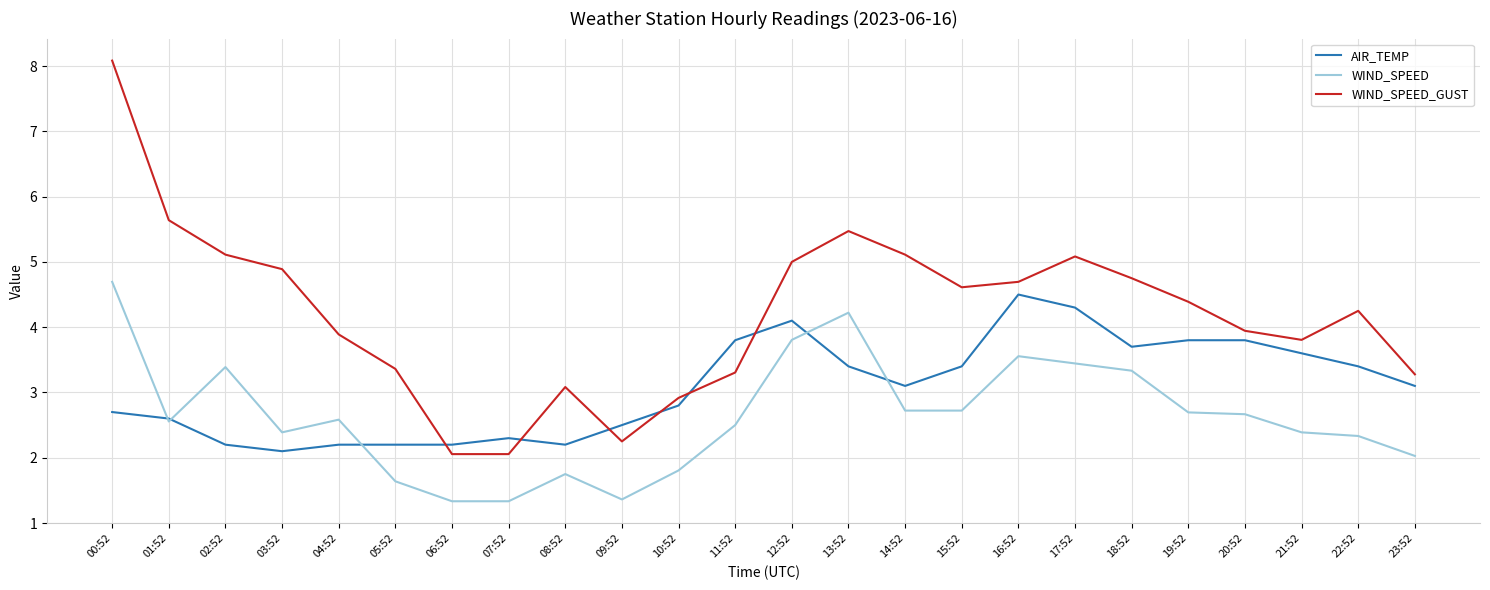

At which category is the sum across all series the highest?

00:52